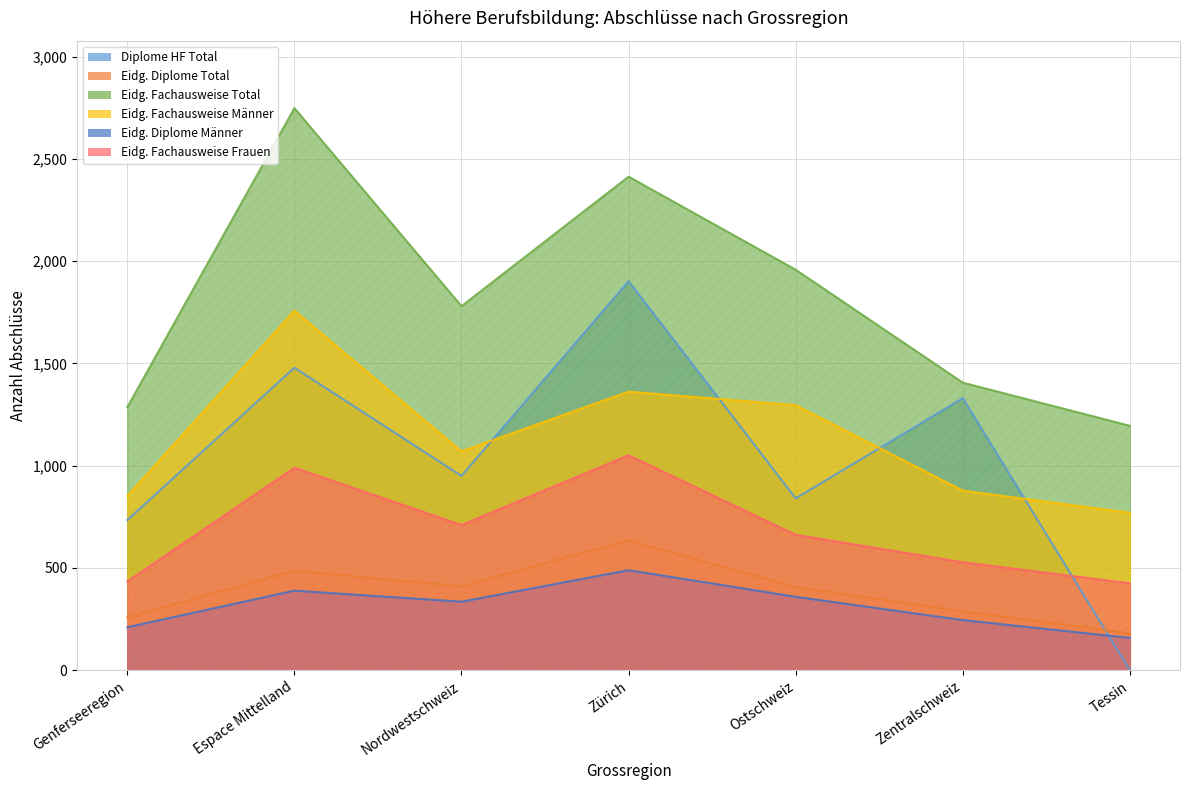

What is the label of the 5th point from the left?

Ostschweiz